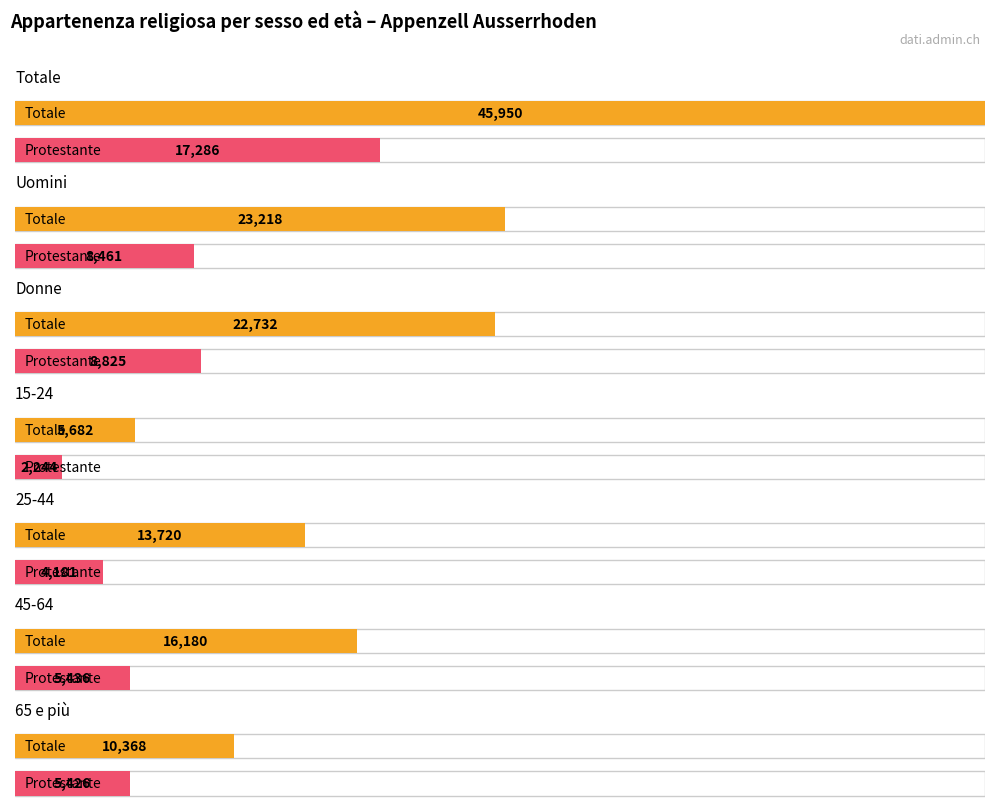

What is the difference between the Totale values at 25-44 and 65 e più?

3352.0